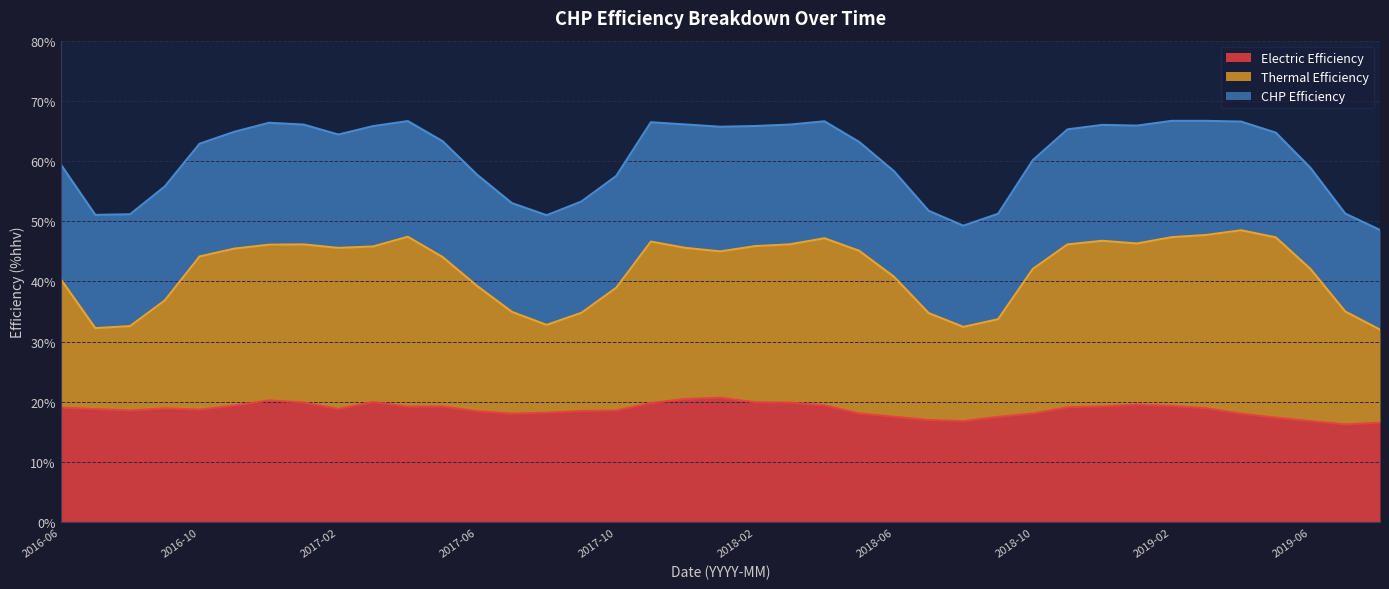

True or false: Thermal Efficiency has a value of 47.2 at 2018-04.

True